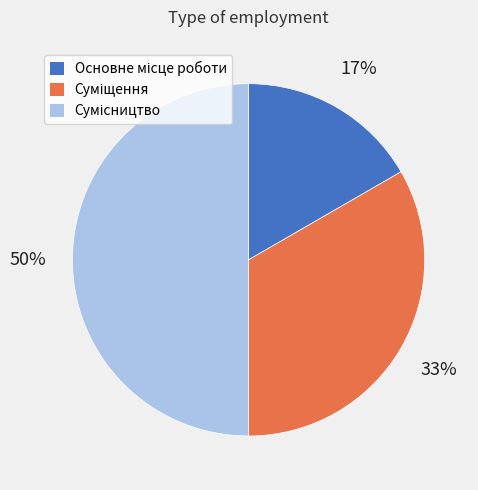

How many segments does this pie chart have?

3